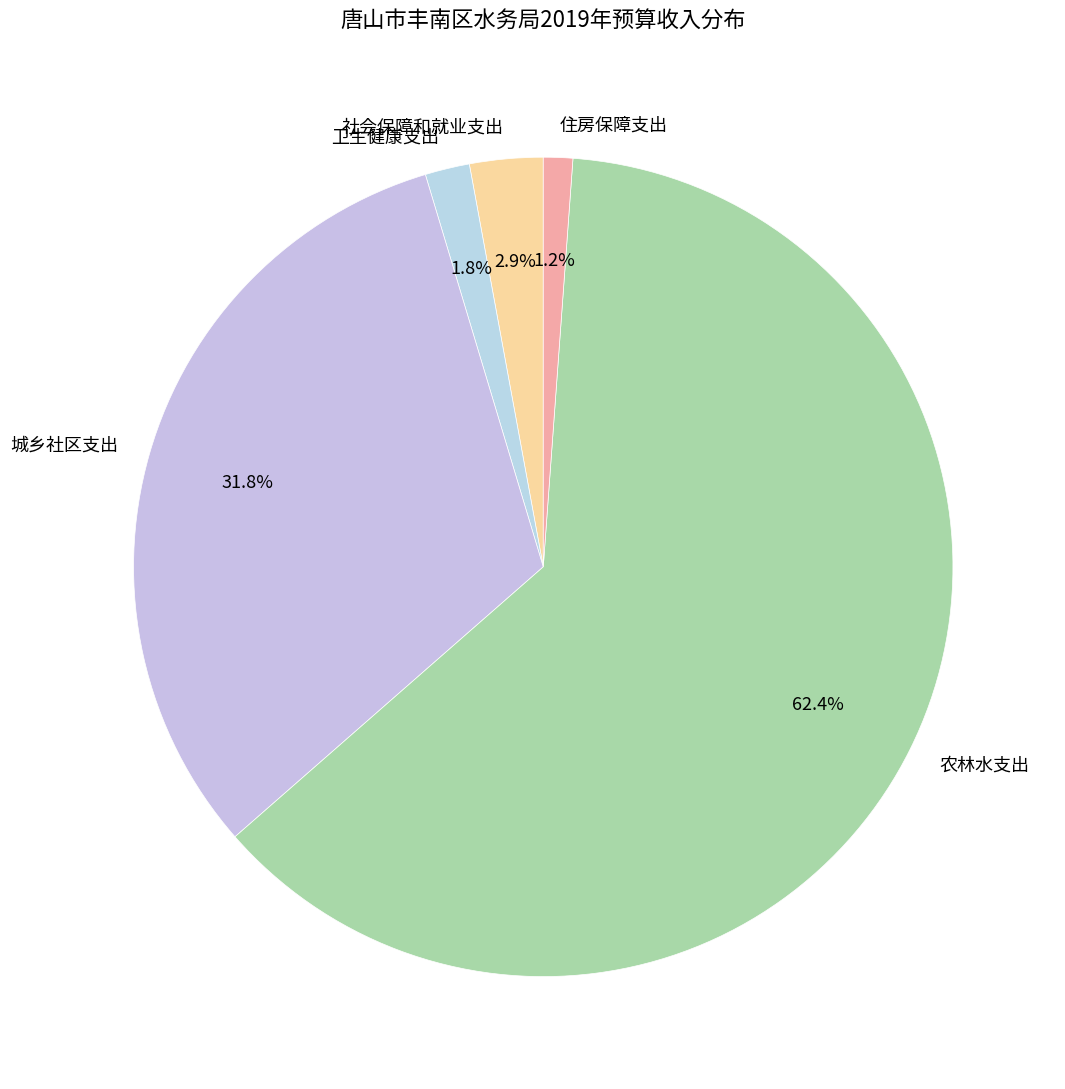

Which category has the smallest portion of the pie?

住房保障支出